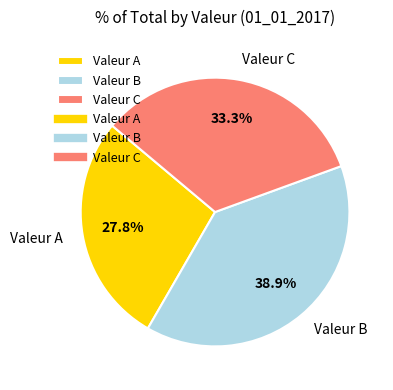

To the nearest percent, what portion does Valeur C represent?

33%